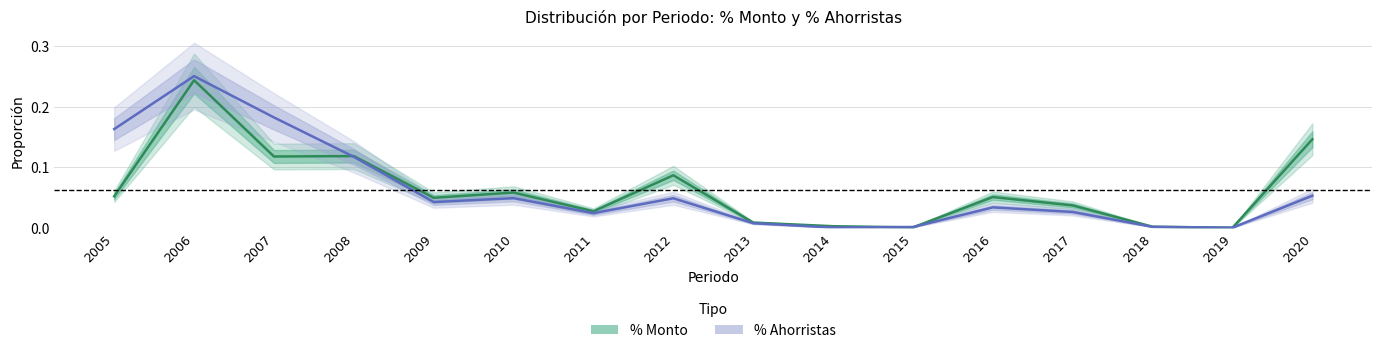

Reading left to right, transcribe all the data shown in this chart.

%MONTO: 2005=0.1	2006=0.2	2007=0.1	2008=0.1	2009=0.0	2010=0.1	2011=0.0	2012=0.1	2013=0.0	2014=0.0	2015=0.0	2016=0.1	2017=0.0	2018=0.0	2019=0.0	2020=0.1
% AHORRISTAS: 2005=0.2	2006=0.3	2007=0.2	2008=0.1	2009=0.0	2010=0.0	2011=0.0	2012=0.0	2013=0.0	2014=0.0	2015=0.0	2016=0.0	2017=0.0	2018=0.0	2019=0.0	2020=0.1